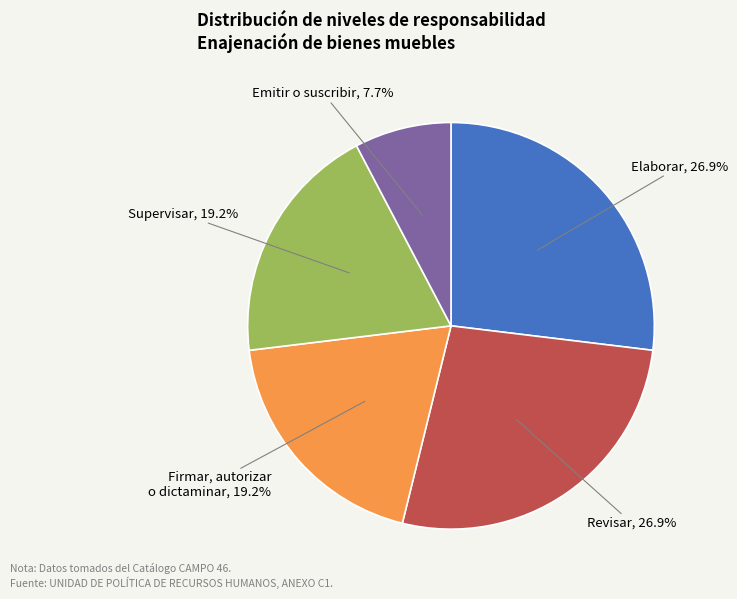

Approximately how many times larger is the value at Revisar compared to Supervisar?

1.4